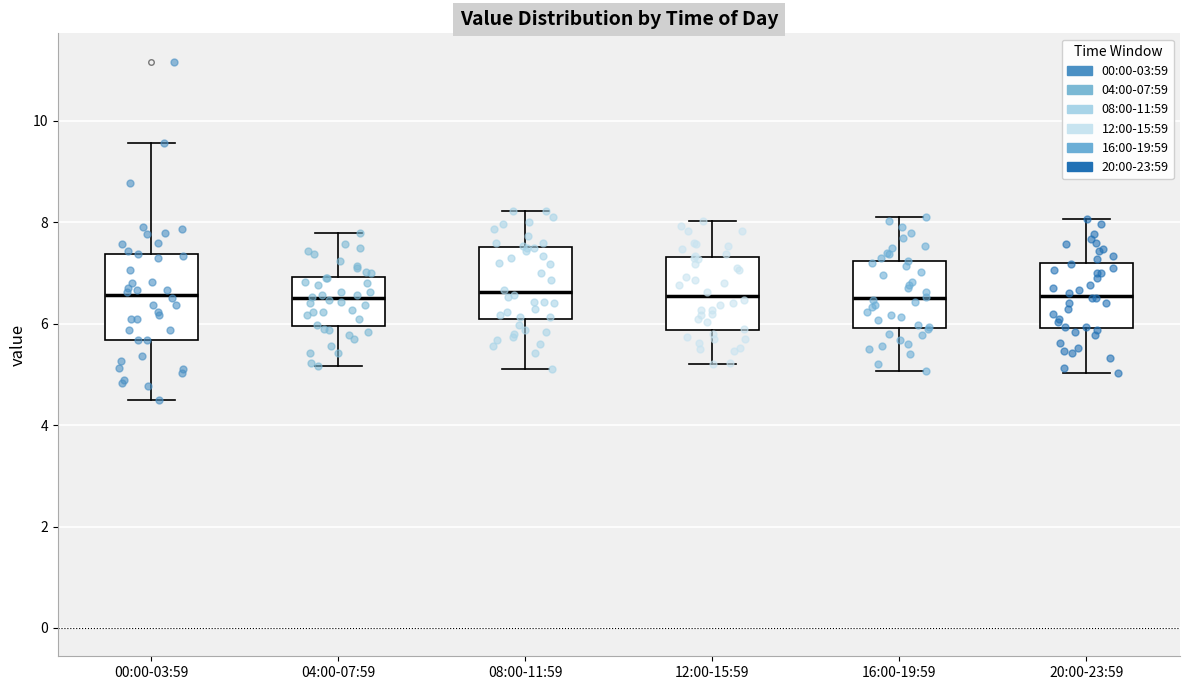

Reading left to right, read every box against the y-axis: the position of its median line, the range the box covers, and the ends of its whiskers. The values are not printed on the chart, so give them approximately, as read against the axis.

00:00-03:59: median 6.6, box 5.6 to 7.4, whiskers 4.6 to 9.6
04:00-07:59: median 6.6, box 6.0 to 7.0, whiskers 5.2 to 7.8
08:00-11:59: median 6.6, box 6.0 to 7.6, whiskers 5.2 to 8.2
12:00-15:59: median 6.6, box 5.8 to 7.4, whiskers 5.2 to 8.0
16:00-19:59: median 6.6, box 6.0 to 7.2, whiskers 5.0 to 8.2
20:00-23:59: median 6.6, box 6.0 to 7.2, whiskers 5.0 to 8.0